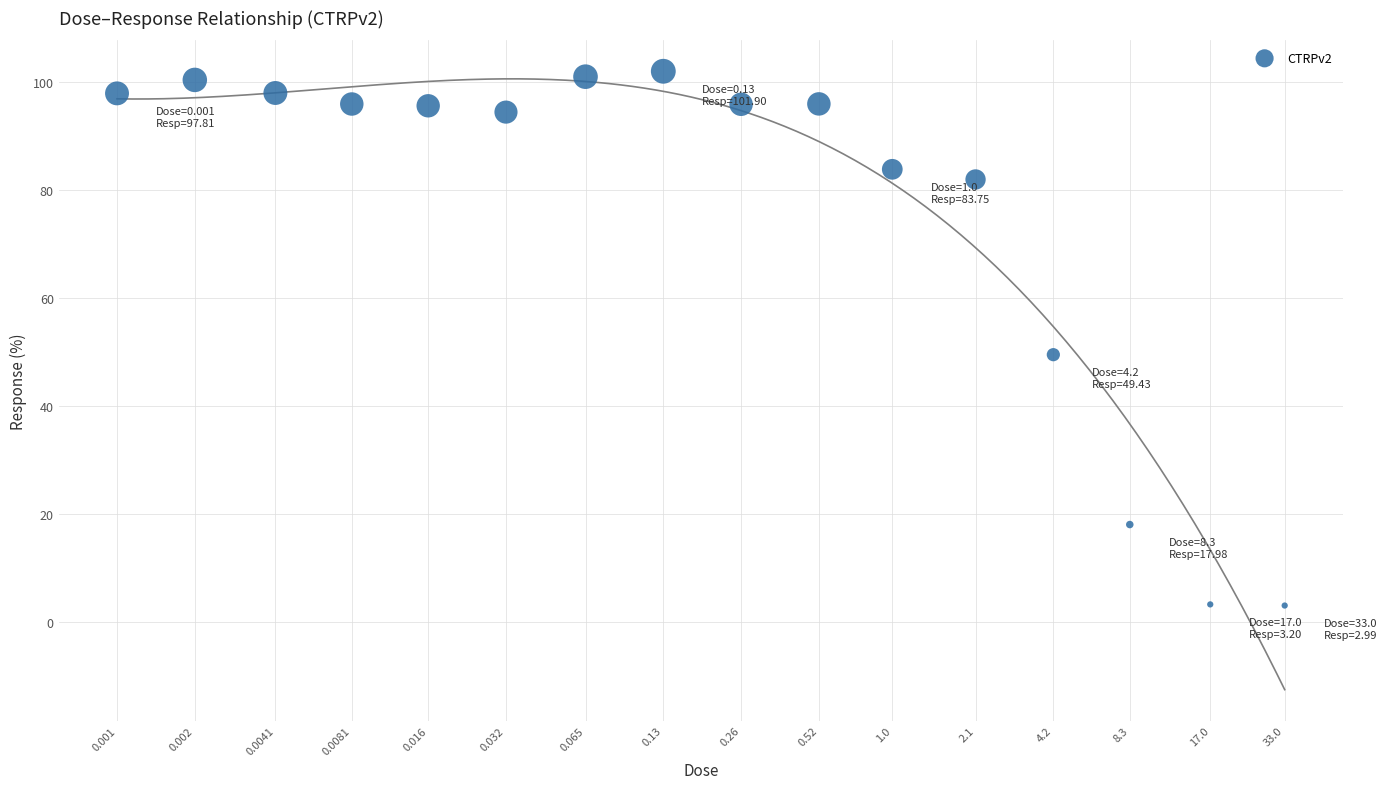

What Y value in the scatter plot is closest to 52?

49.4